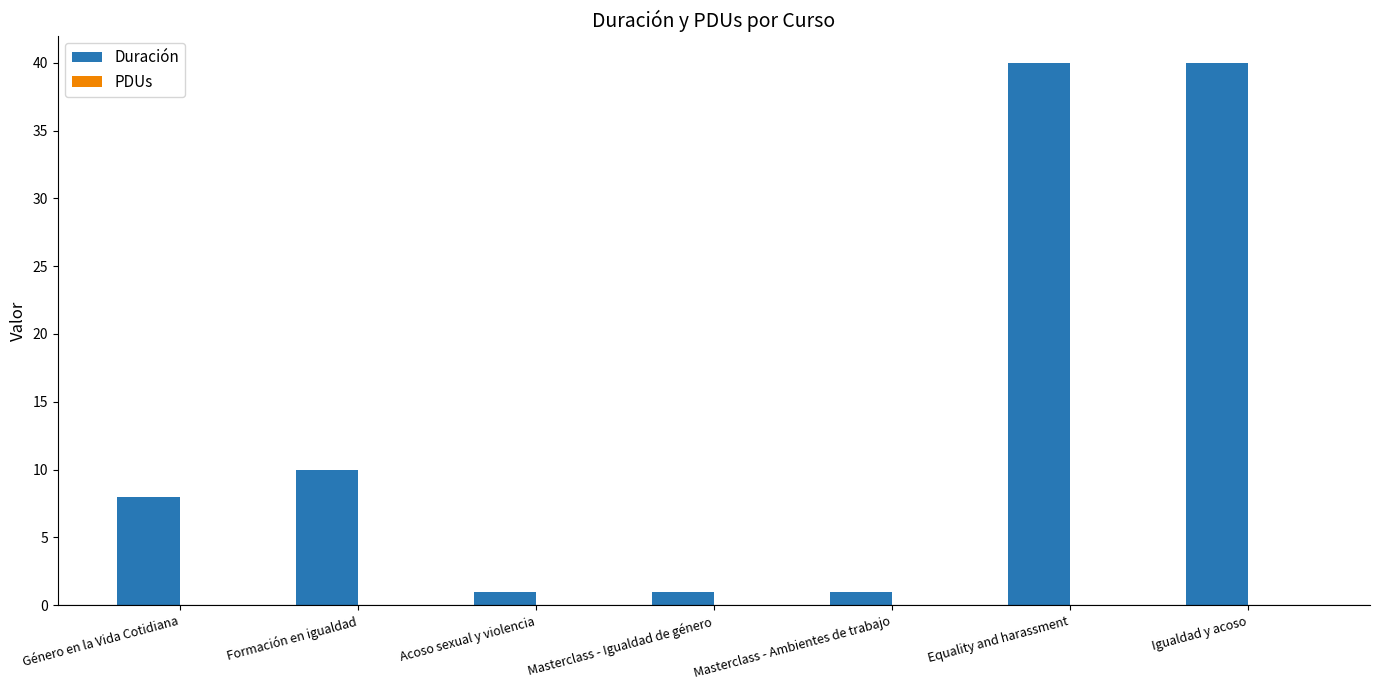

What is the label of the 4th bar from the left?

Masterclass - Igualdad de género